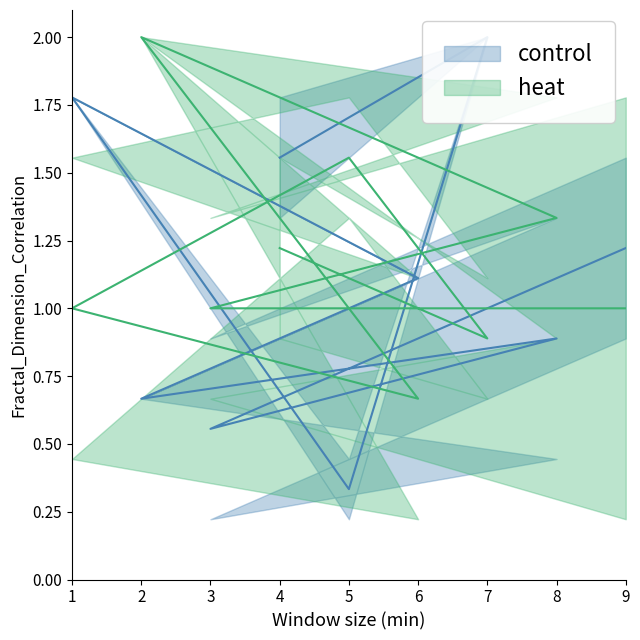

List the series in order of their overall mean, lowest first.

control, heat